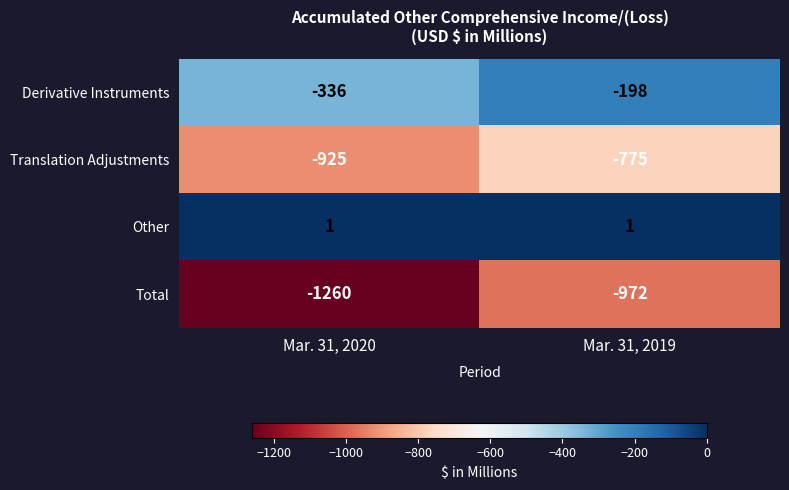

What is the minimum value shown in the chart?

-1260